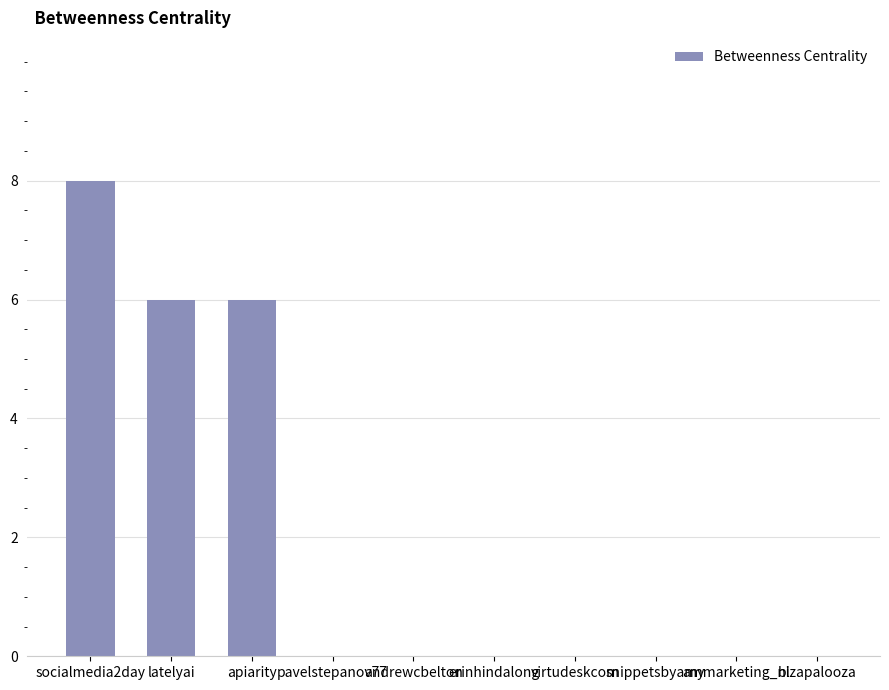

Reading right to left, list all the values displayed in this chart.

0	0	0	0	0	0	0	6	6	8